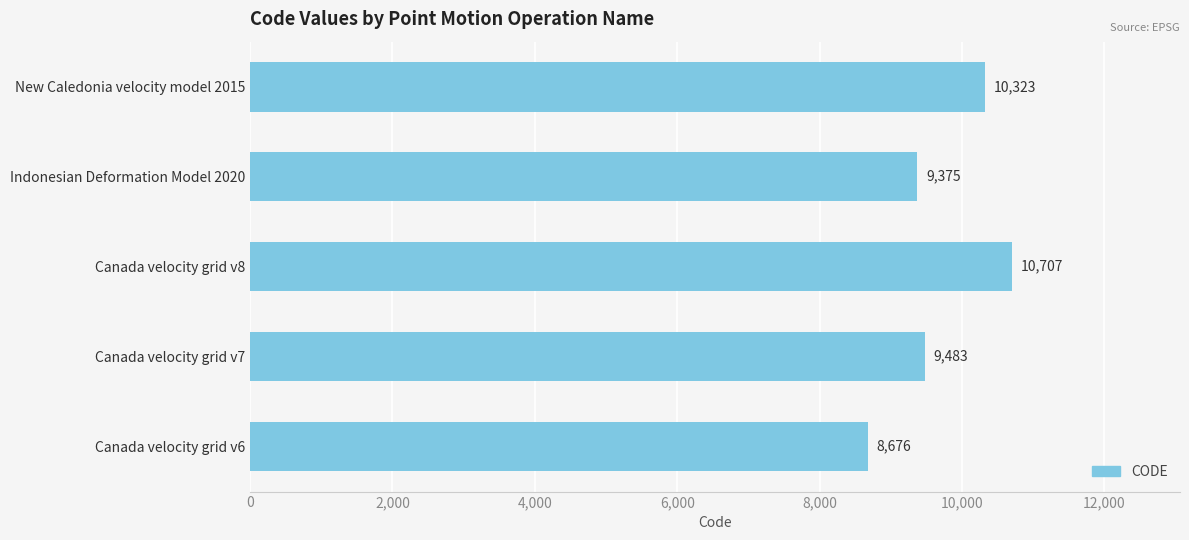

Between Indonesian Deformation Model 2020 and New Caledonia velocity model 2015, which is larger?

New Caledonia velocity model 2015